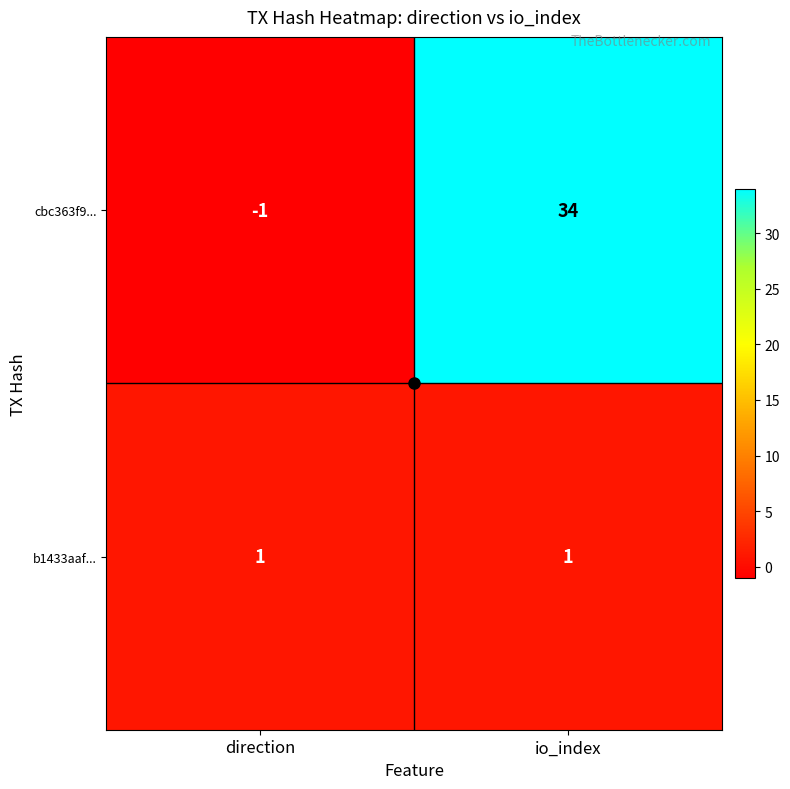

What is the maximum value shown in the chart?

34